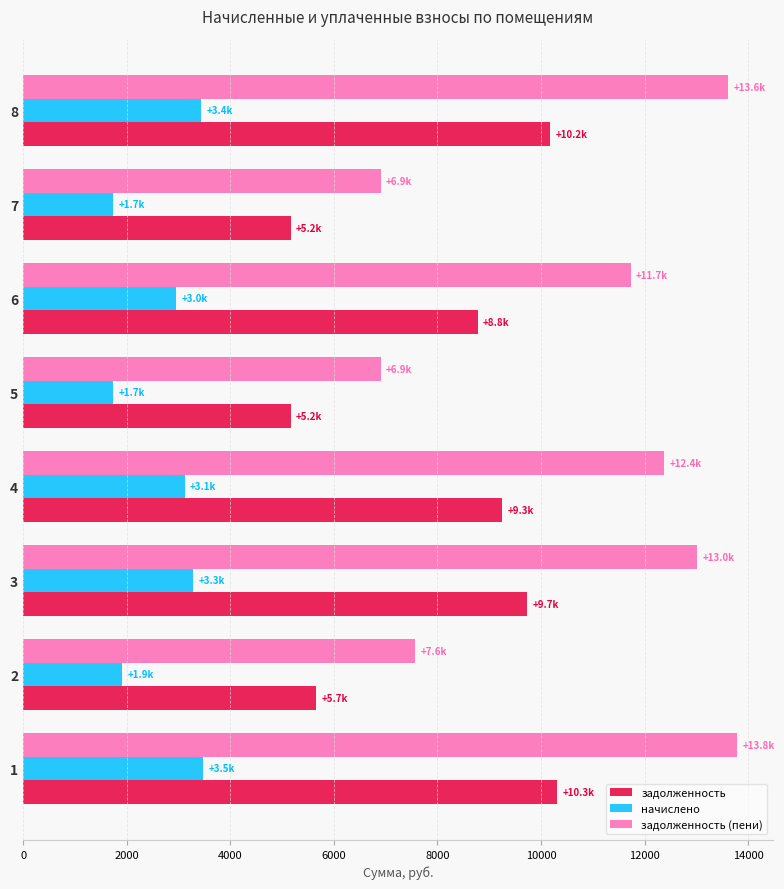

What are all the series names shown in the legend?

задолженность, начислено, задолженность (пени)